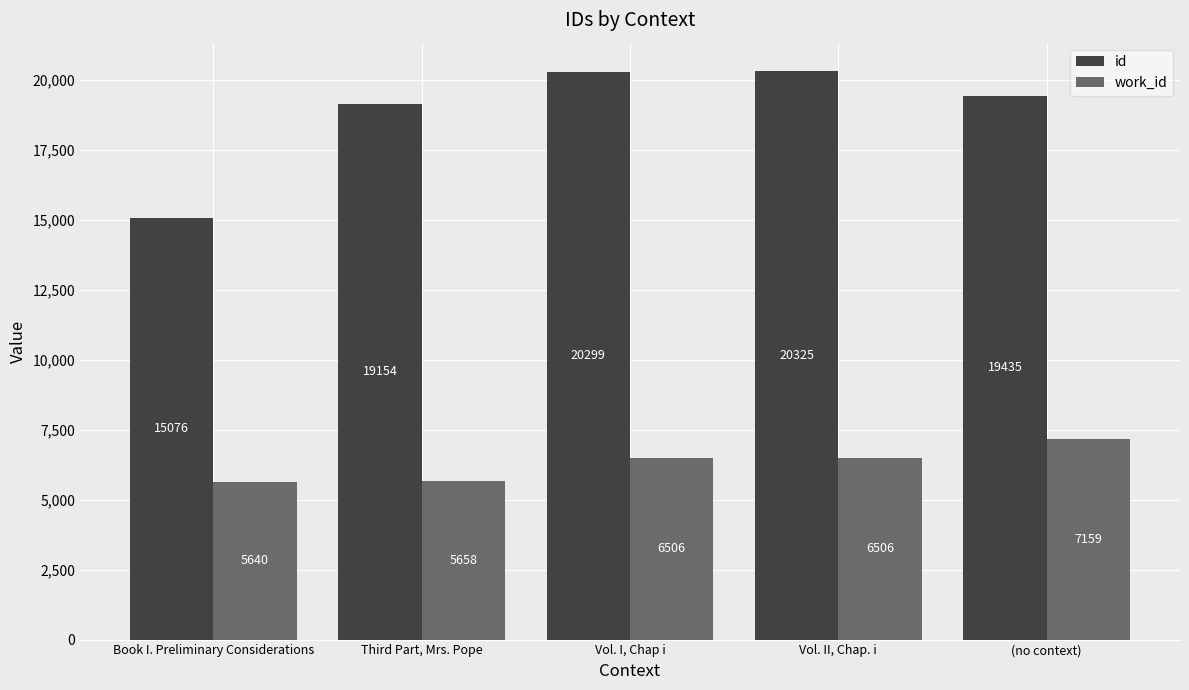

Between Book I. Preliminary Considerations and Third Part, Mrs. Pope, which series saw the biggest shift?

id